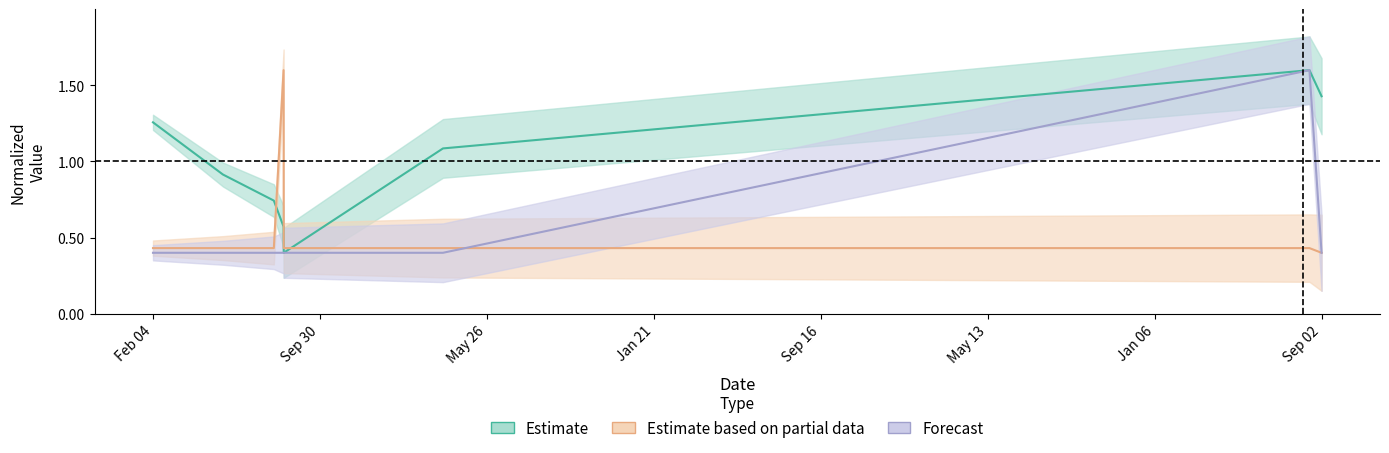

True or false: LocationPrecision has more than 0 points higher than both neighbors.

True